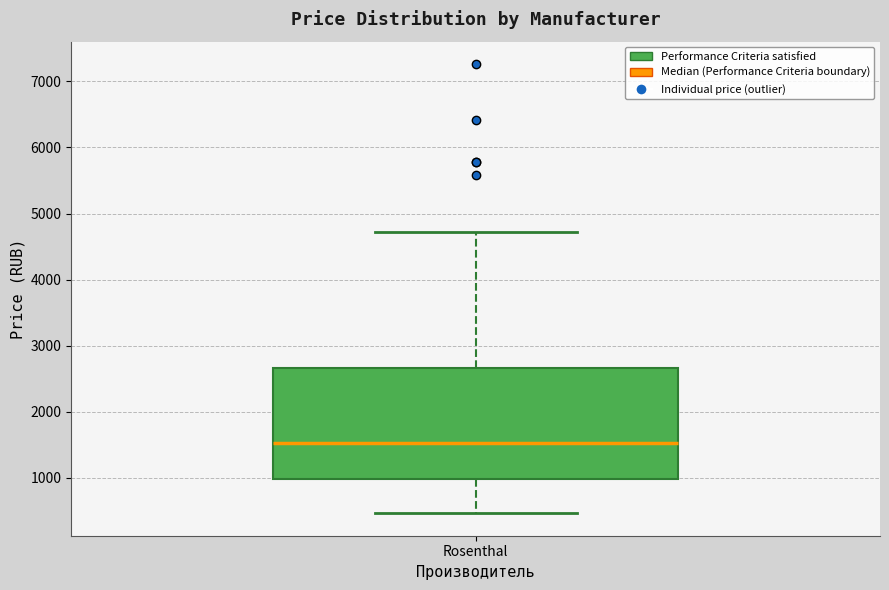

Transcribe this box plot: give where the median line is, the range the box spans, and where the two whiskers end, as read against the y-axis. The values are not printed on the chart, so give them approximately, as read against the axis.

median 1500, box 1000 to 2700, whiskers 500 to 4700